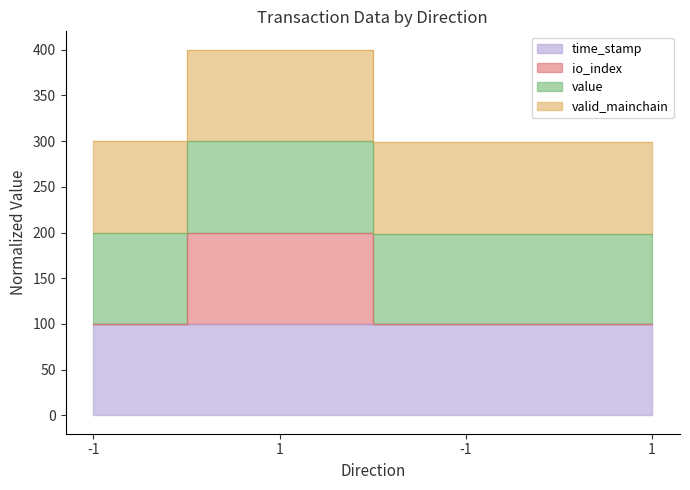

True or false: time_stamp and io_index cross at least once.

False